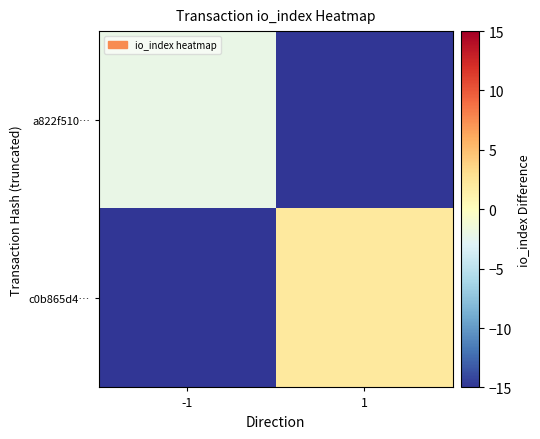

Reading left to right, extract all data points from this chart.

a822f510…: -1=-2	1=-25
c0b865d4…: -1=-25	1=2